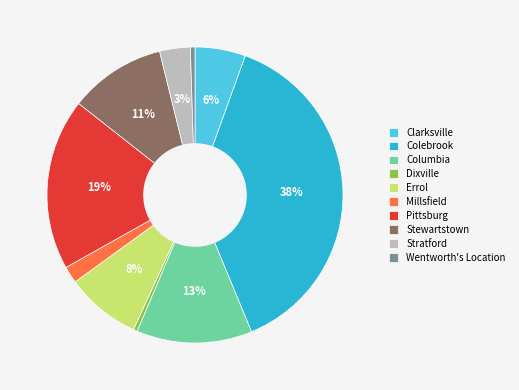

The Millsfield slice represents 7% of the pie. True or false?

False